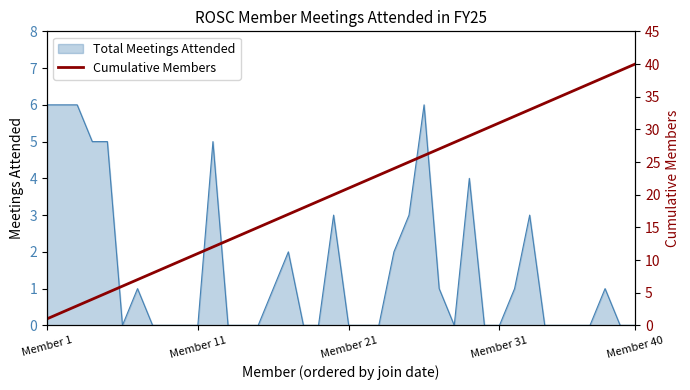

Is it true that Total Meetings Attended equals -3 at Member 40?

False